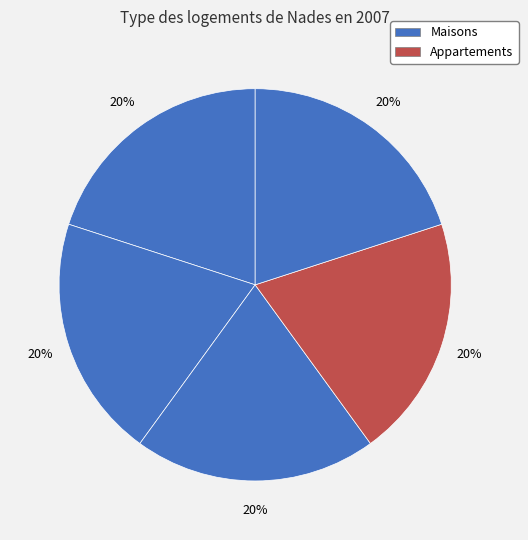

How many segments does this pie chart have?

5